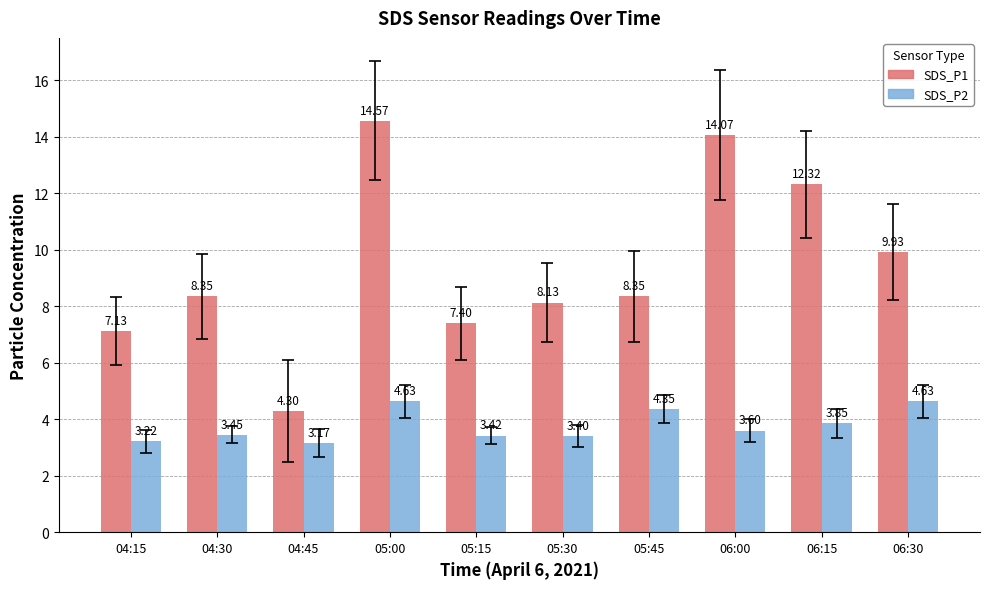

What is the label of the 6th bar from the right?

05:15